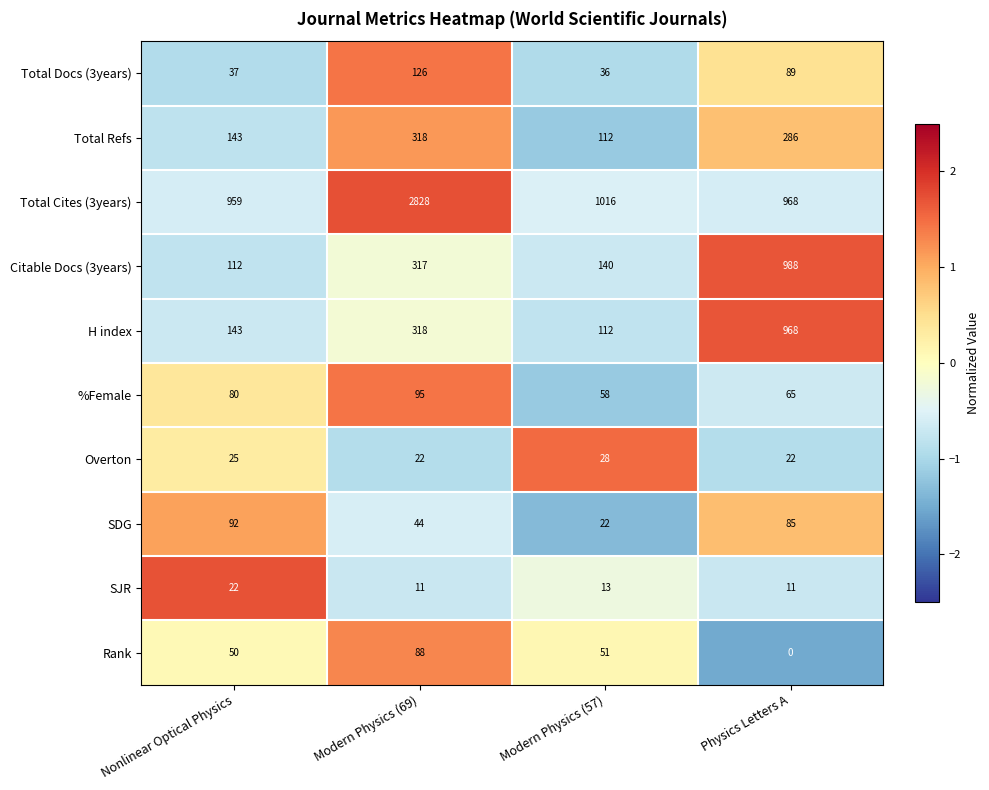

How many data points does each series have?

4